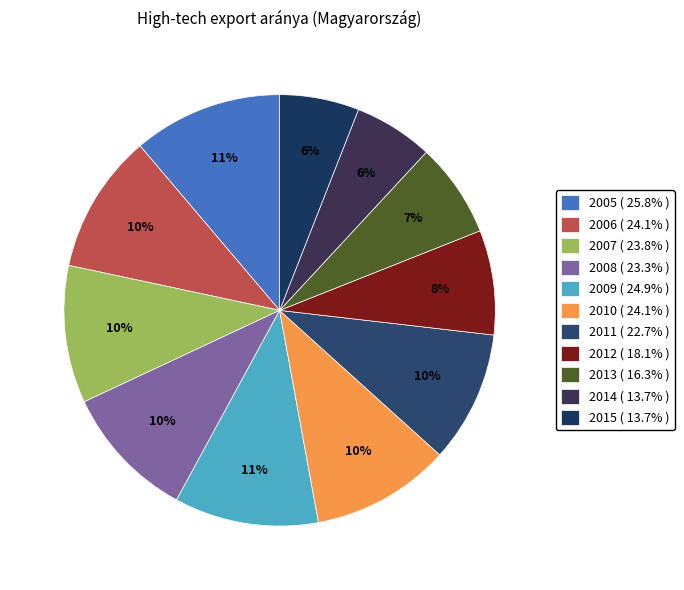

Is there a majority slice in this chart?

No